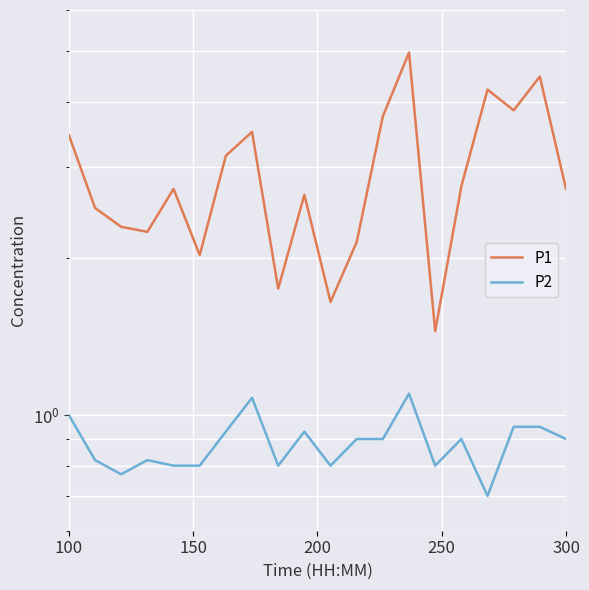

The P1 series shows 5.6 at 12. True or false?

False